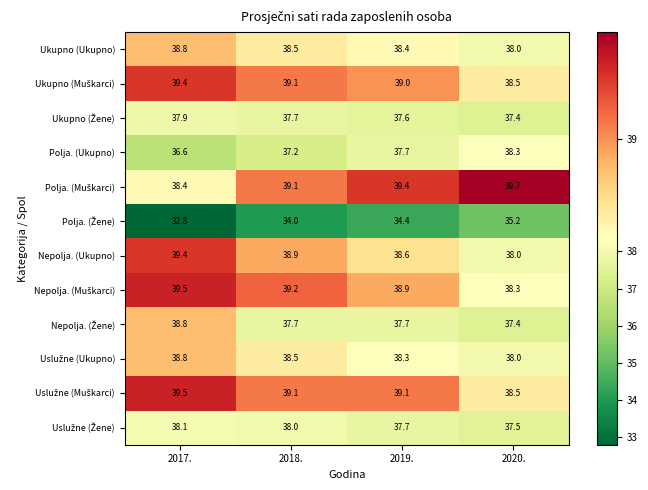

List the labels in order of Polja. (Ukupno) value, smallest first.

2017., 2018., 2019., 2020.